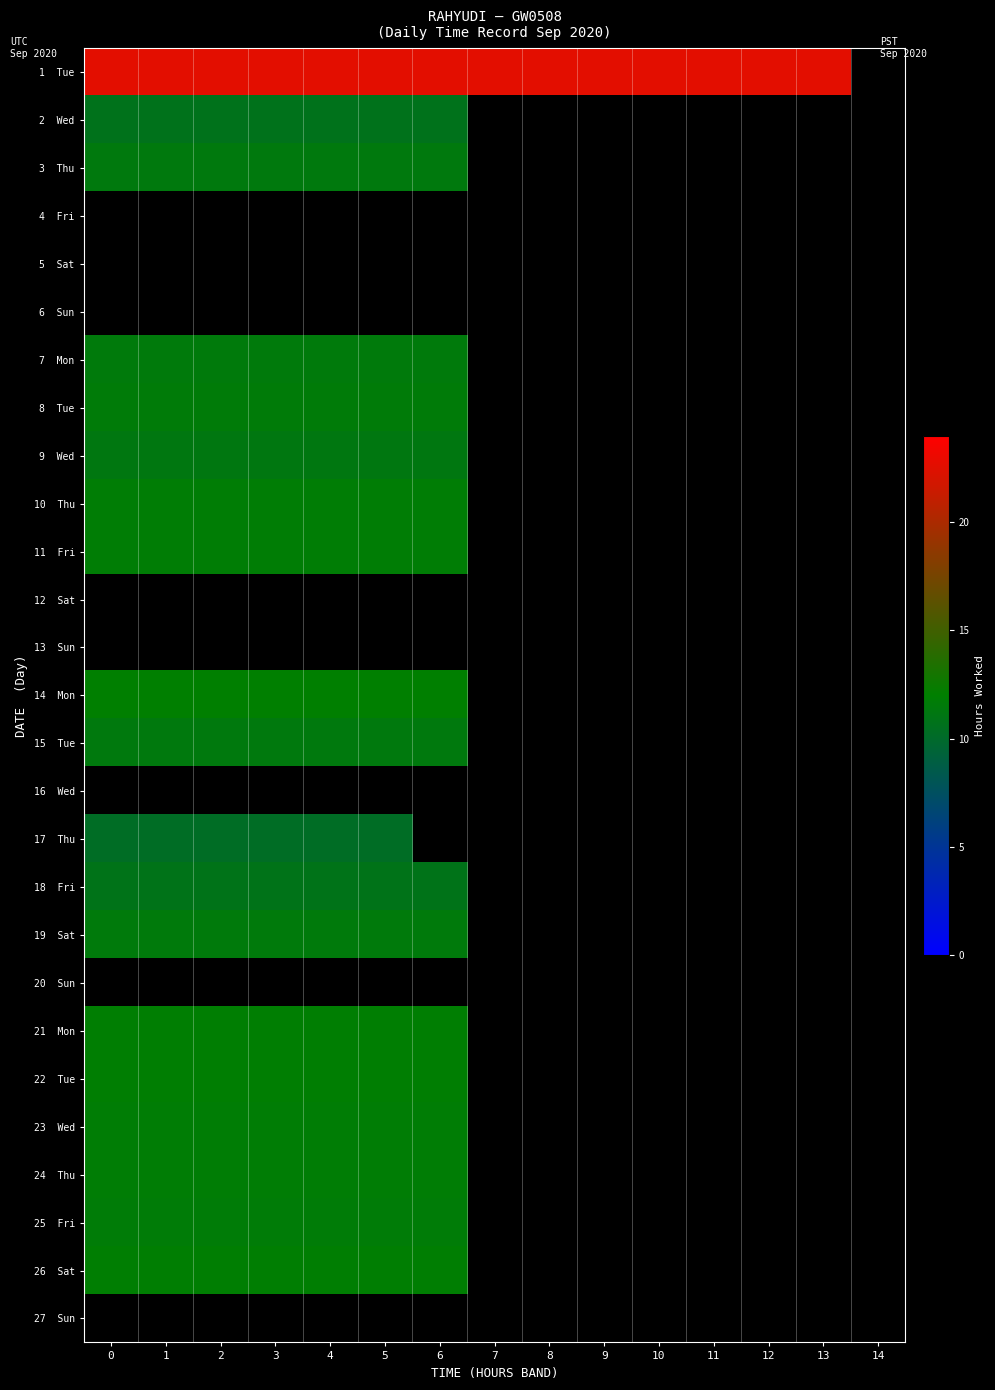

The 7 Mon series shows 17.5 at 0. True or false?

False